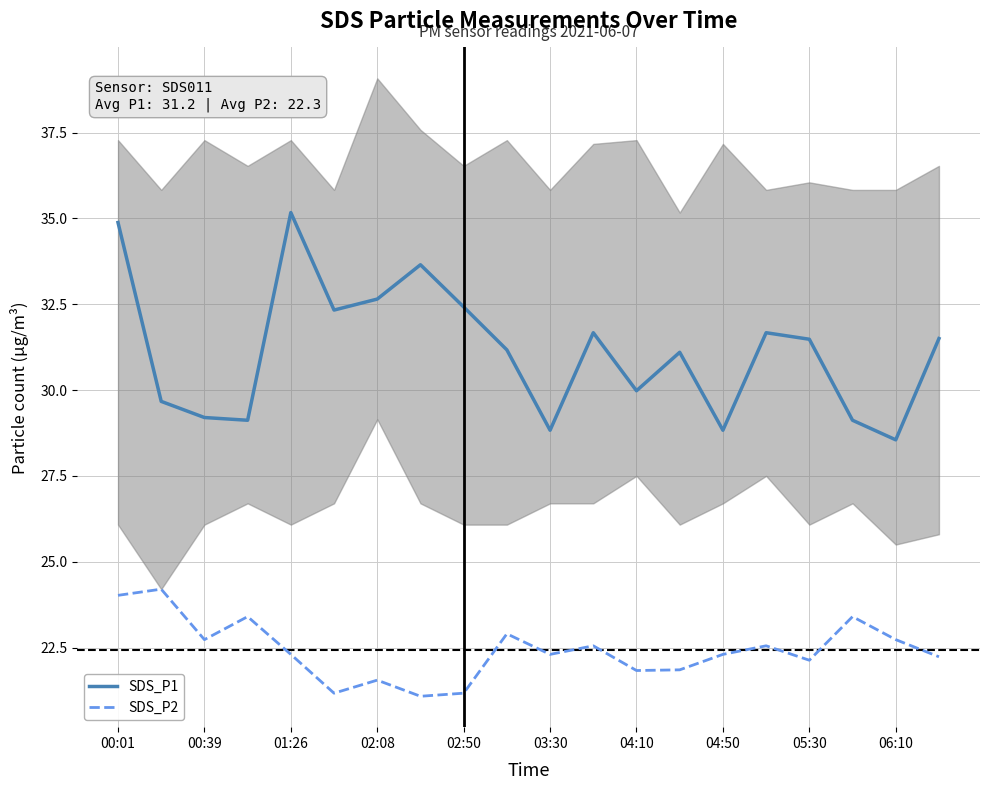

Which category has the lowest value in the SDS_P1 series?

06:10